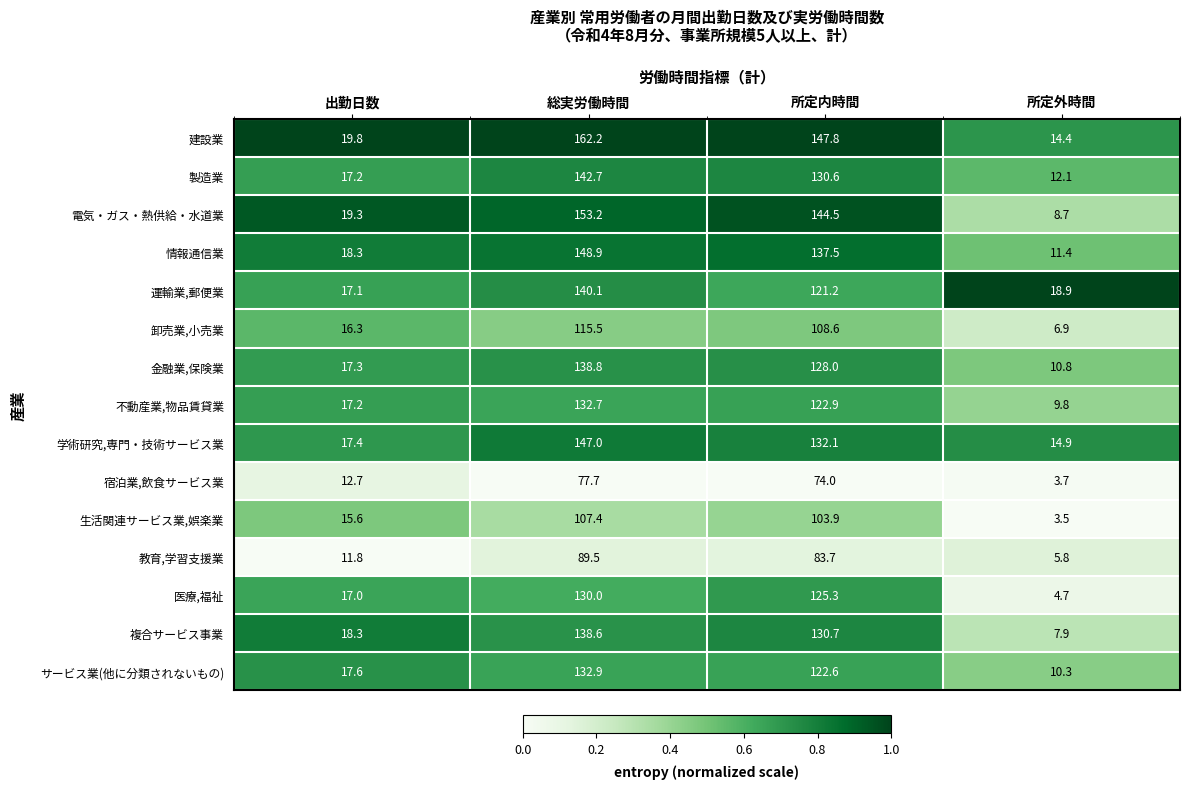

The value of 医療,福祉 at 出勤日数 is 17.0. True or false?

True